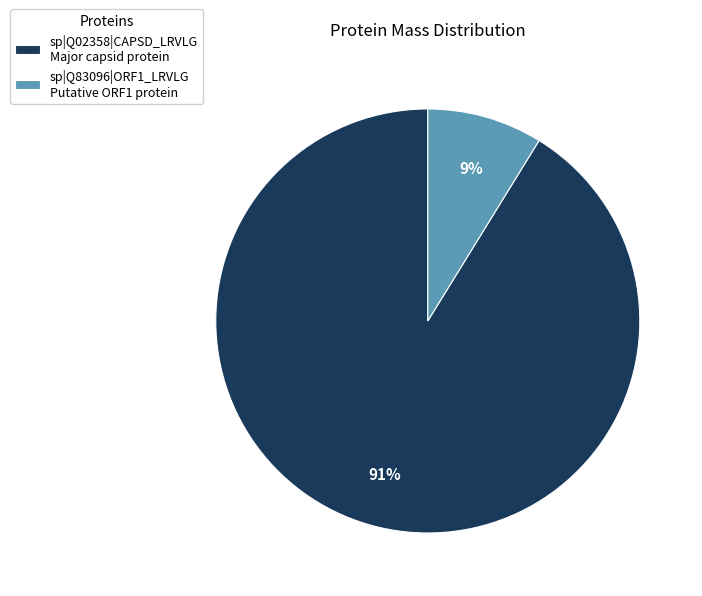

To the nearest percent, what is the difference between the largest and smallest slice percentages?

82%